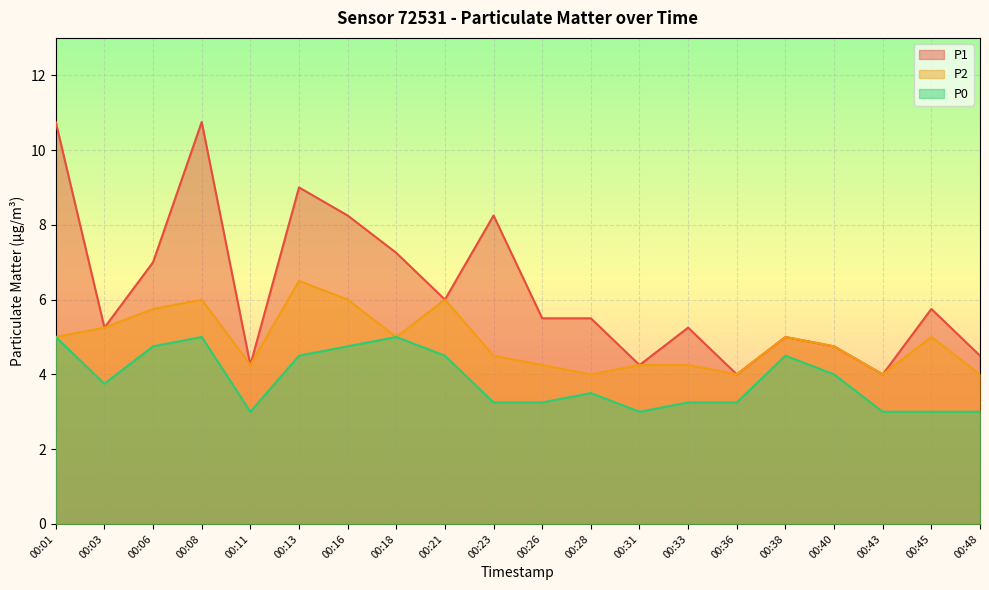

True or false: P0 and P2 cross at least once.

False